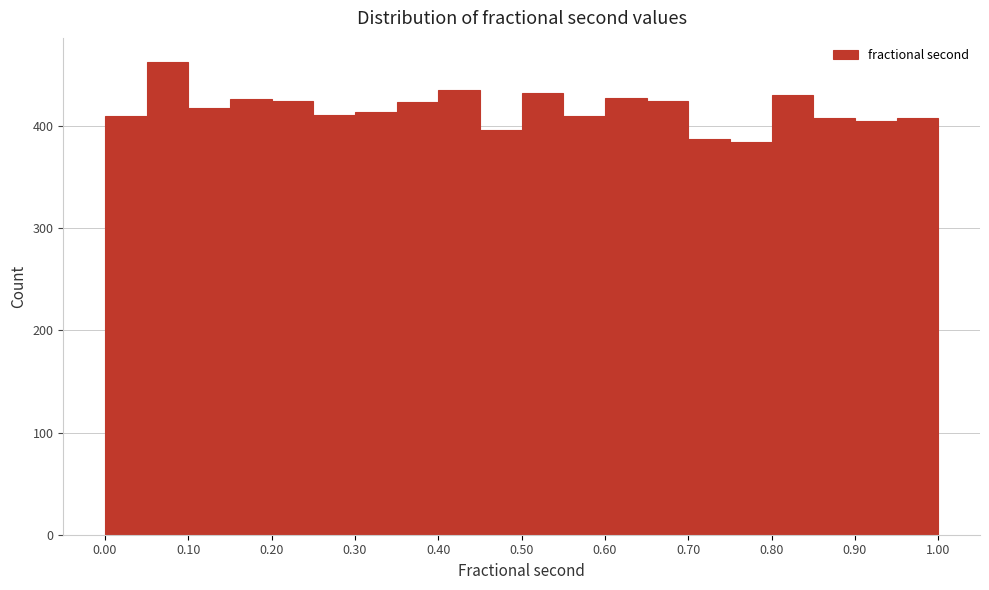

Reading left to right, transcribe this chart: for each bar, give the range it covers on the x-axis and its height. The values are not printed on the chart, so give them approximately, as read against the axis.

0.00 to 0.05: 410
0.05 to 0.10: 460
0.10 to 0.15: 420
0.15 to 0.20: 430
0.20 to 0.25: 420
0.25 to 0.30: 410
0.30 to 0.35: 410
0.35 to 0.40: 420
0.40 to 0.45: 440
0.45 to 0.50: 400
0.50 to 0.55: 430
0.55 to 0.60: 410
0.60 to 0.65: 430
0.65 to 0.70: 420
0.70 to 0.75: 390
0.75 to 0.80: 380
0.80 to 0.85: 430
0.85 to 0.90: 410
0.90 to 0.95: 410
0.95 to 1.00: 410